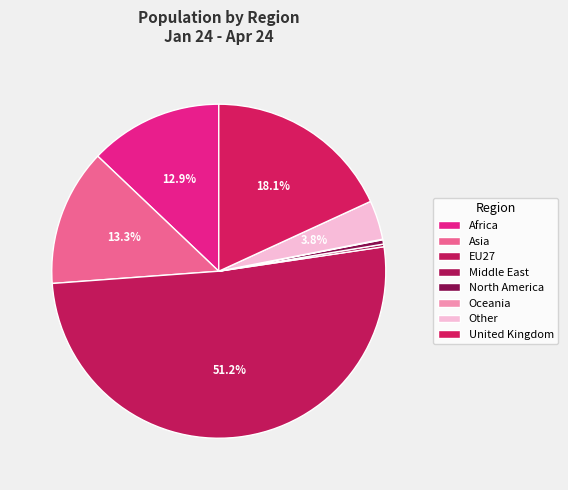

How many slices are in this pie chart?

8